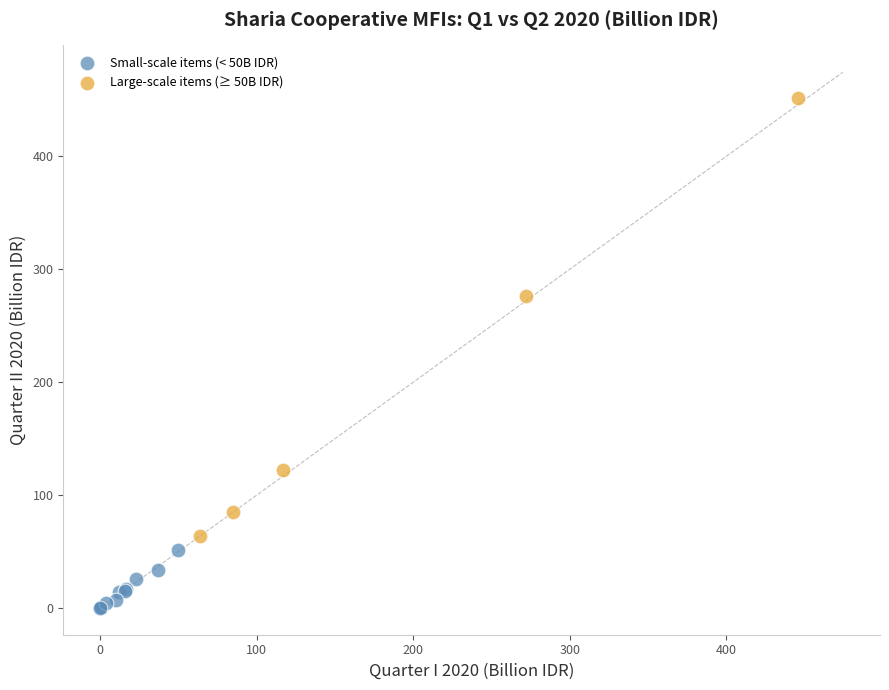

Which series contains the lowest Y value?

Small-scale items (< 50B IDR)